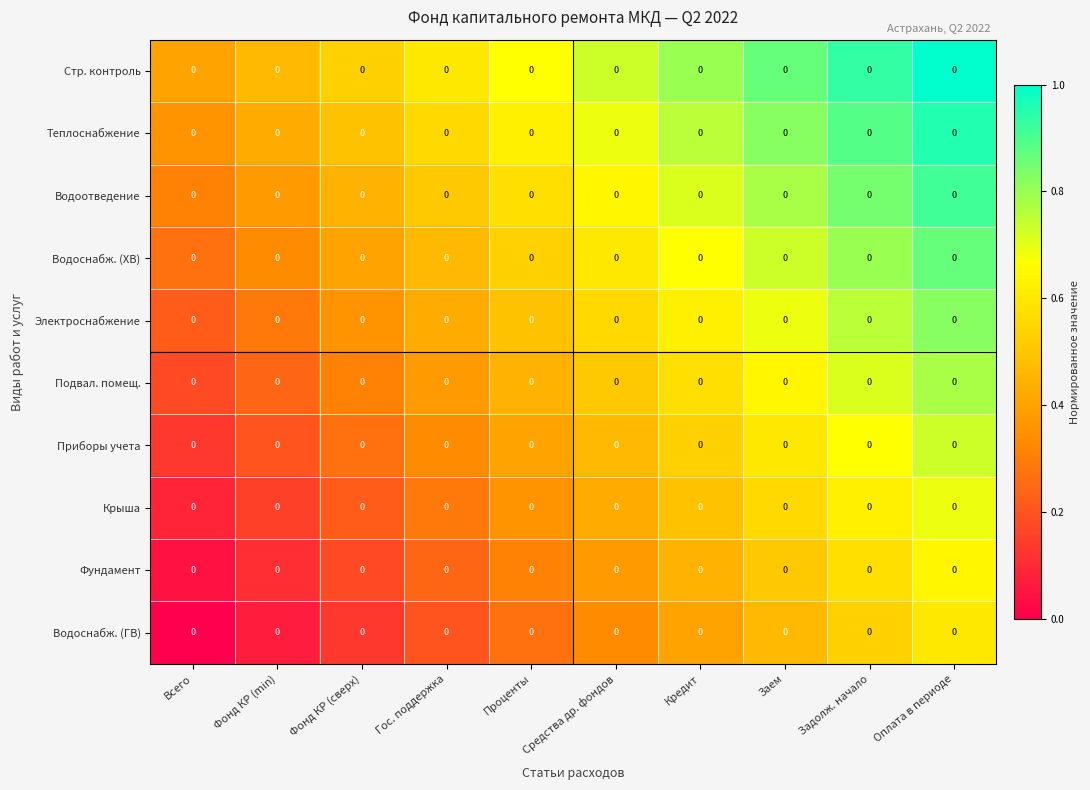

How many Водоотведение values are between 0 and 1?

10